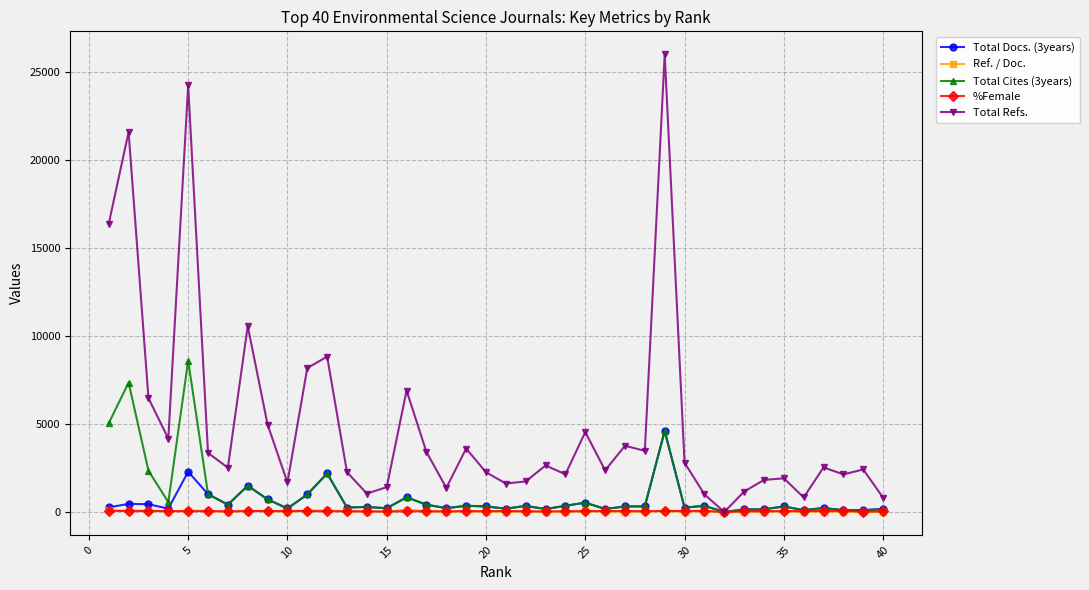

Count the number of data series in this chart.

5